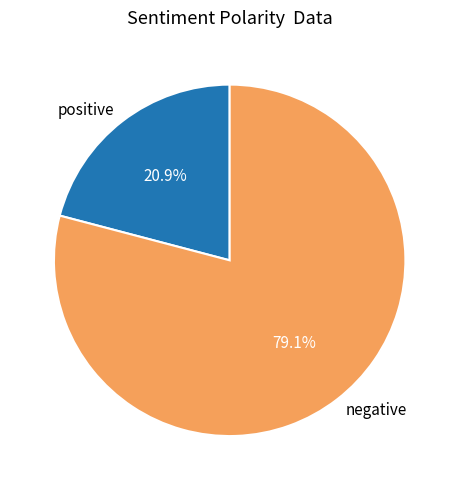

How much of the chart is everything except negative?

20.9%